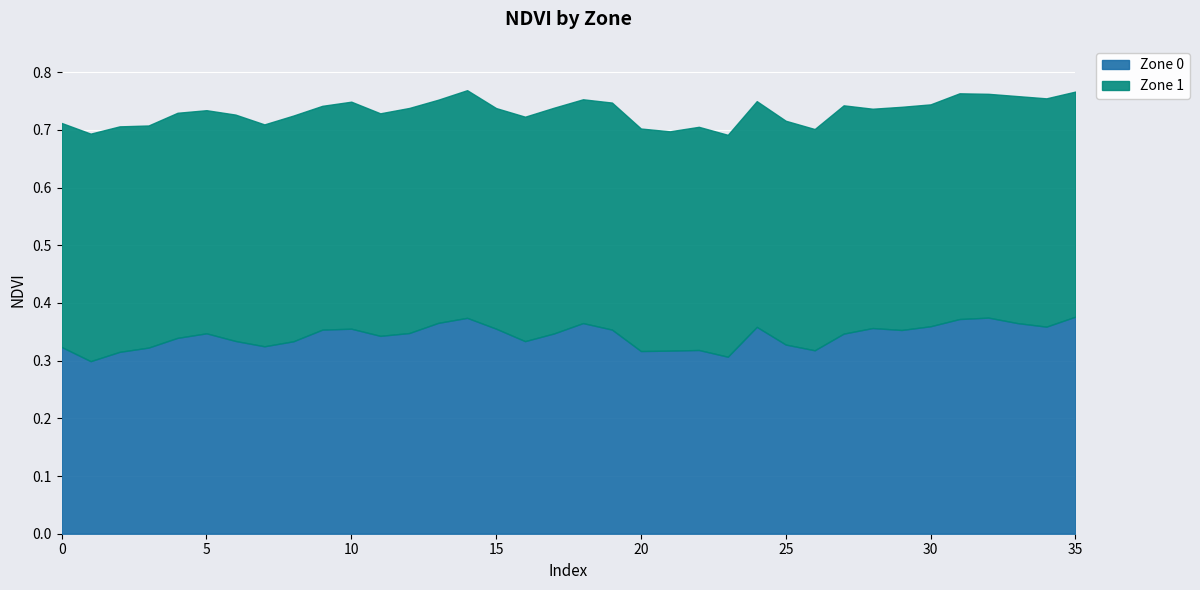

How many lines are shown in the chart?

2